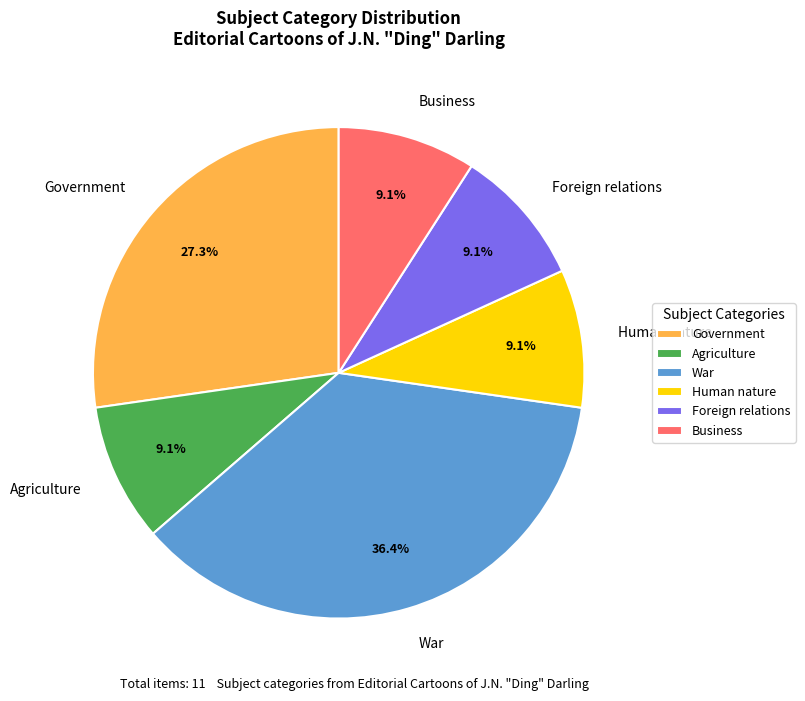

Is Business the majority of the pie?

No